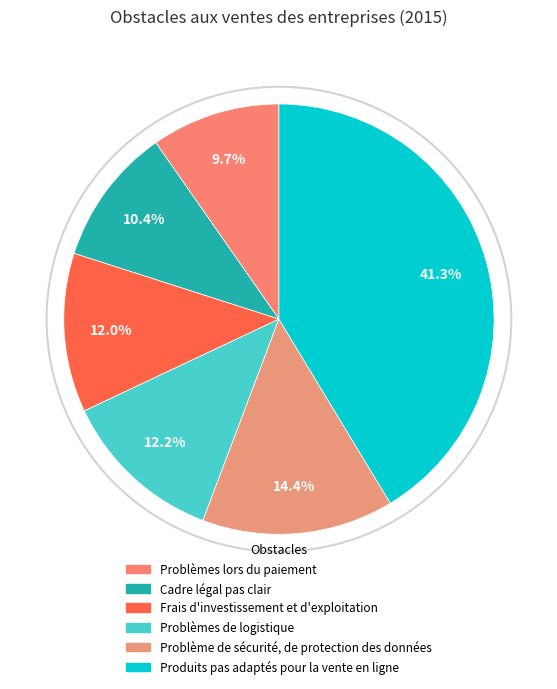

To the nearest percent, what is the combined percentage of Frais d'investissement et d'exploitation and Problèmes lors du paiement?

22%